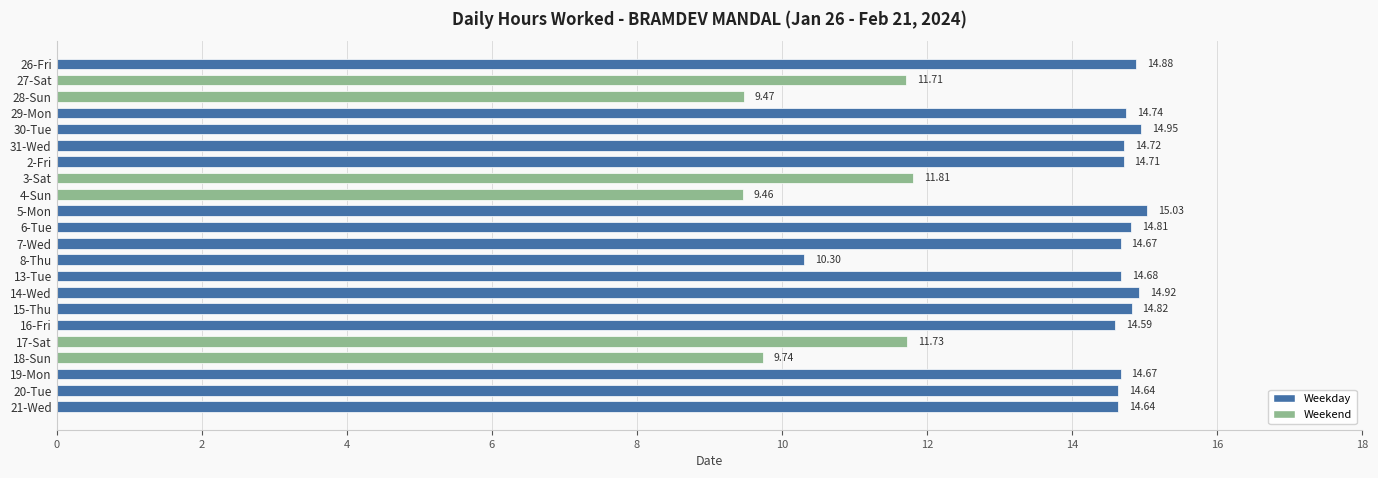

What is the difference between the values at 26-Fri and 3-Sat?

3.1